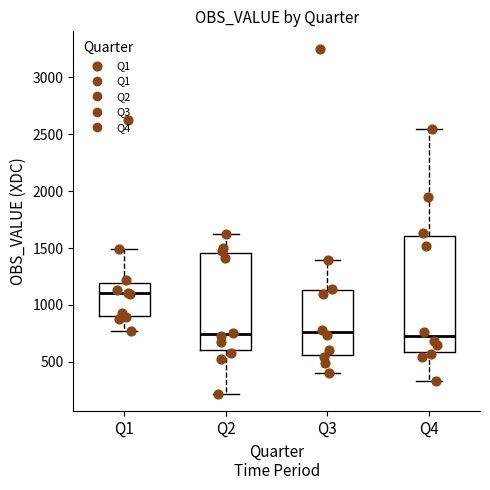

Reading left to right, transcribe this box plot: for each box, give where its median line is, the range the box spans, and where its two whiskers end, as read against the y-axis. The values are not printed on the chart, so give them approximately, as read against the axis.

Q1: median 1100, box 900 to 1200, whiskers 750 to 1500
Q2: median 750, box 600 to 1450, whiskers 200 to 1600
Q3: median 750, box 550 to 1150, whiskers 400 to 1400
Q4: median 700, box 600 to 1600, whiskers 350 to 2550